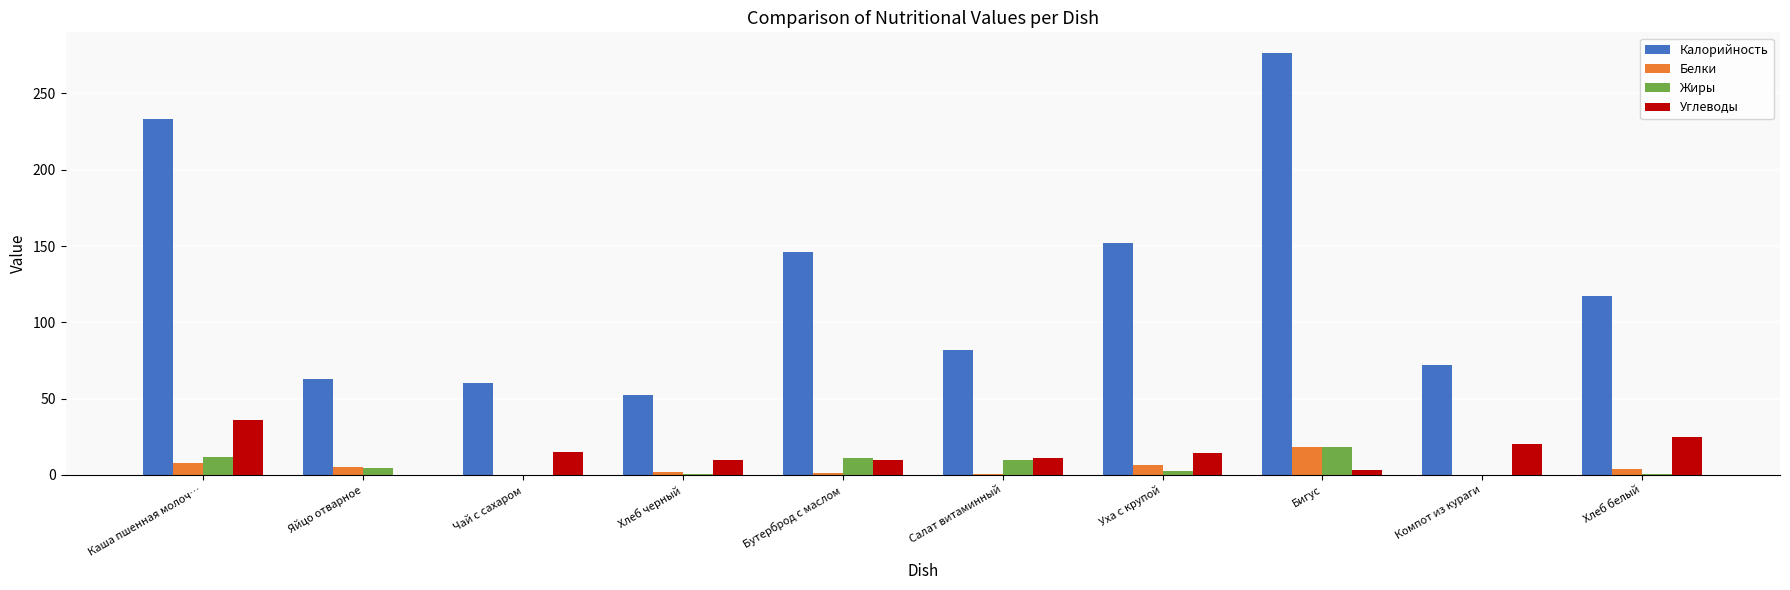

At which category is the sum across all series the highest?

Бигус